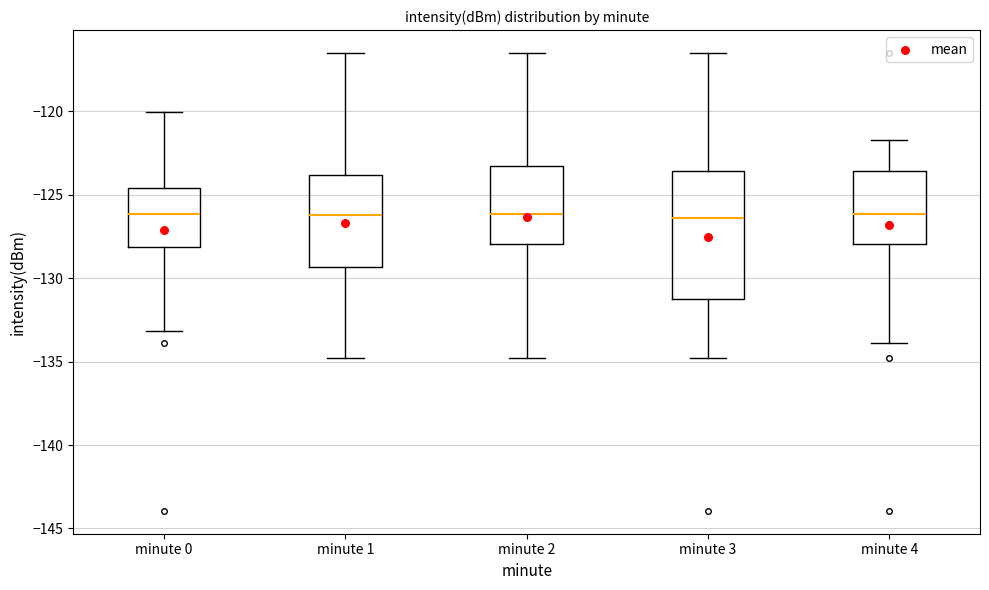

Reading left to right, read every box against the y-axis: the position of its median line, the range the box covers, and the ends of its whiskers. The values are not printed on the chart, so give them approximately, as read against the axis.

minute 0: median -126.0, box -128.0 to -124.5, whiskers -133.0 to -120.0
minute 1: median -126.0, box -129.5 to -124.0, whiskers -135.0 to -116.5
minute 2: median -126.0, box -128.0 to -123.5, whiskers -135.0 to -116.5
minute 3: median -126.5, box -131.0 to -123.5, whiskers -135.0 to -116.5
minute 4: median -126.0, box -128.0 to -123.5, whiskers -134.0 to -121.5